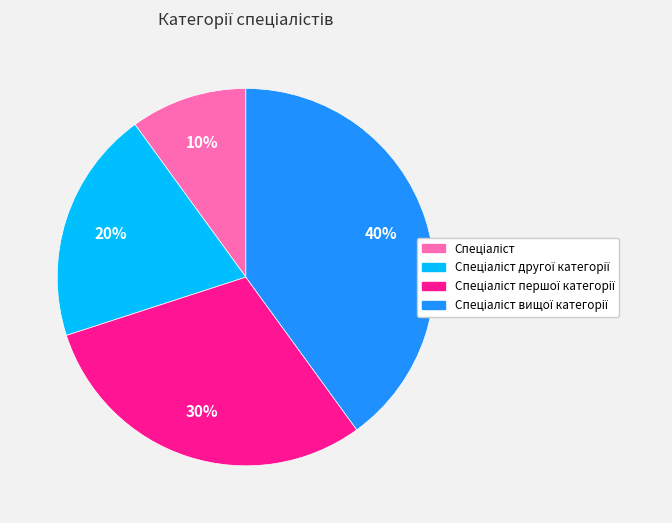

Is there any slice that represents more than half of the pie?

No